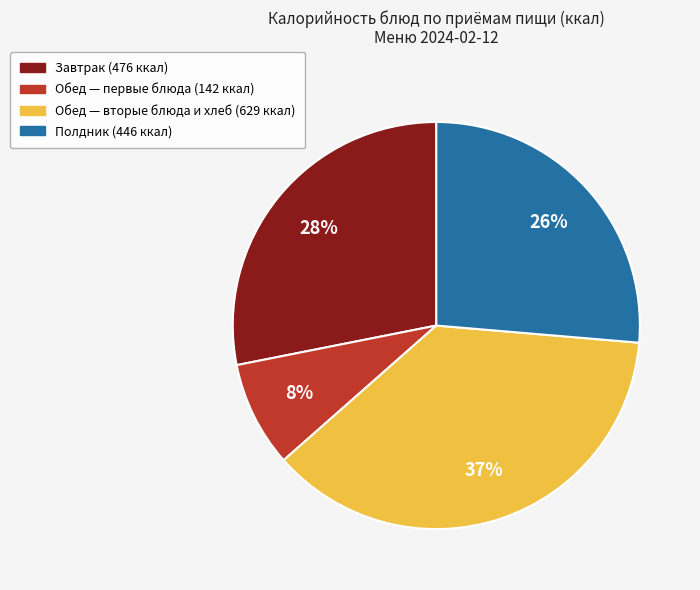

To the nearest percent, what is the difference between the largest and smallest slice percentages?

29%